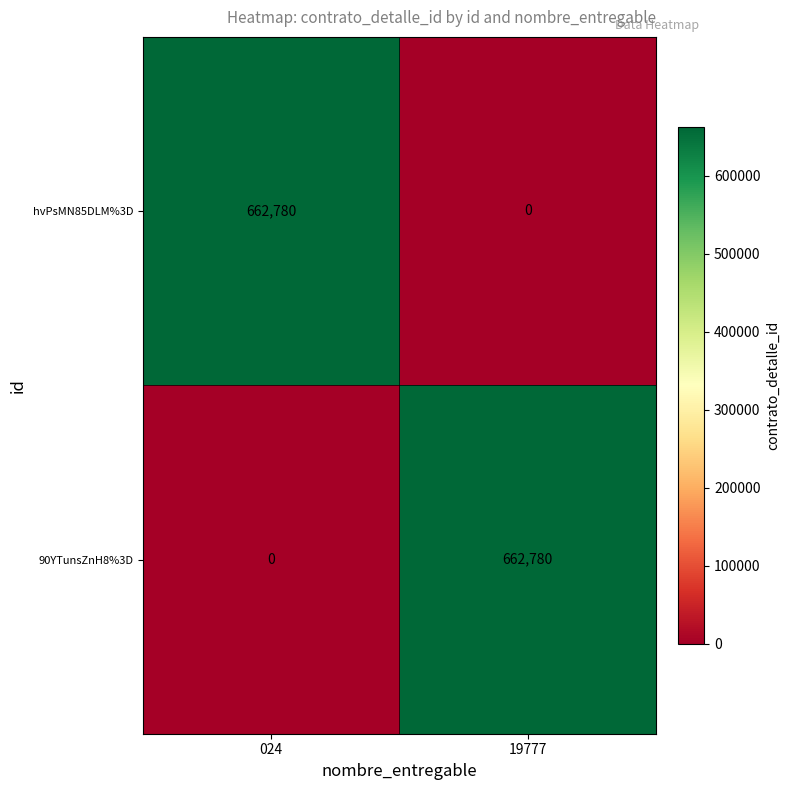

Where is 90YTunsZnH8%3D nearest to the value 331390?

024